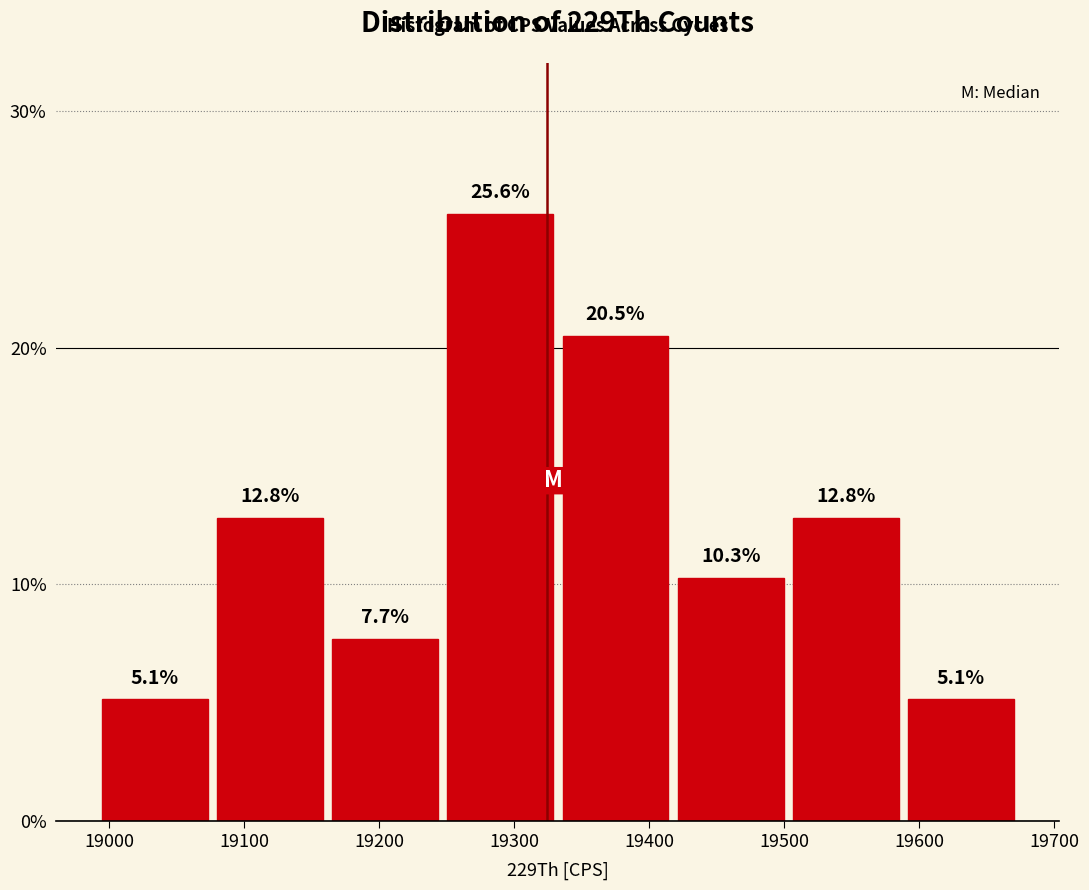

Reading left to right, transcribe this chart: for each bar, give the range it covers on the x-axis and its height. The bar edges are not printed on the chart, so give them approximately, as read against the axis.

18990 to 19080: 5.1
19080 to 19160: 12.8
19160 to 19250: 7.7
19250 to 19330: 25.6
19330 to 19420: 20.5
19420 to 19500: 10.3
19500 to 19590: 12.8
19590 to 19670: 5.1